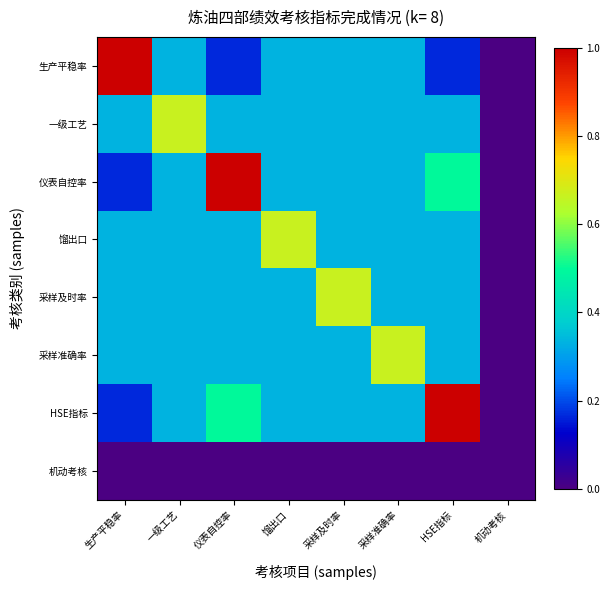

Which series changed the most between 生产平稳率 and 馏出口?

生产平稳率